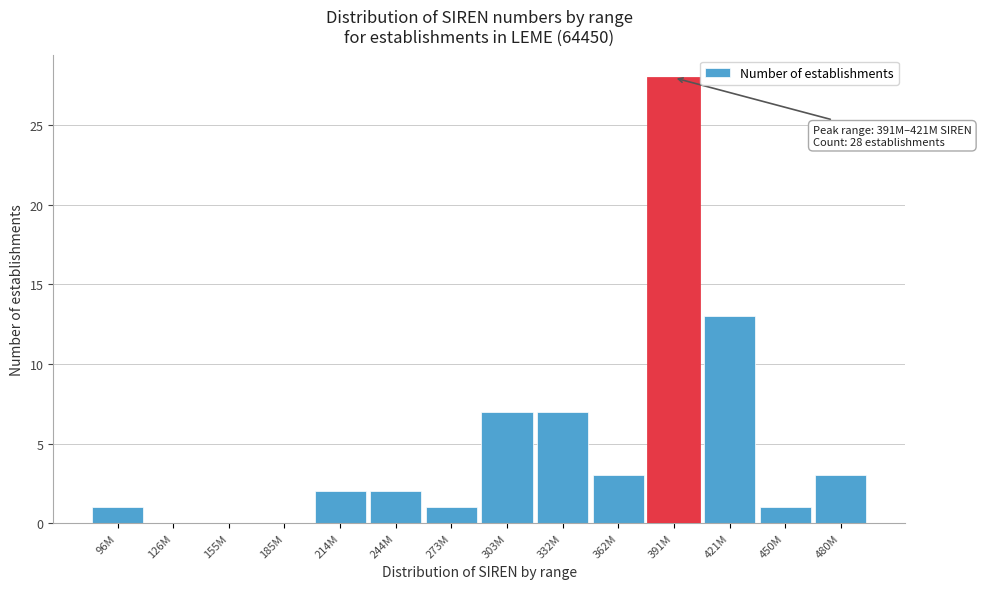

Reading right to left, transcribe all the data shown in this chart.

480M=3	450M=1	421M=13	391M=28	362M=3	332M=7	303M=7	273M=1	244M=2	214M=2	185M=0	155M=0	126M=0	96M=1